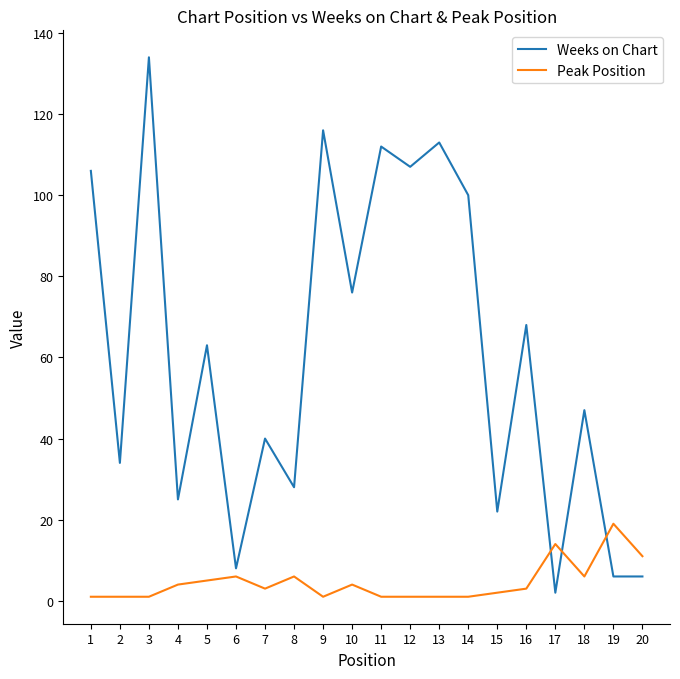

Rank the series at 14 from lowest to highest value.

Peak Position, Weeks on Chart